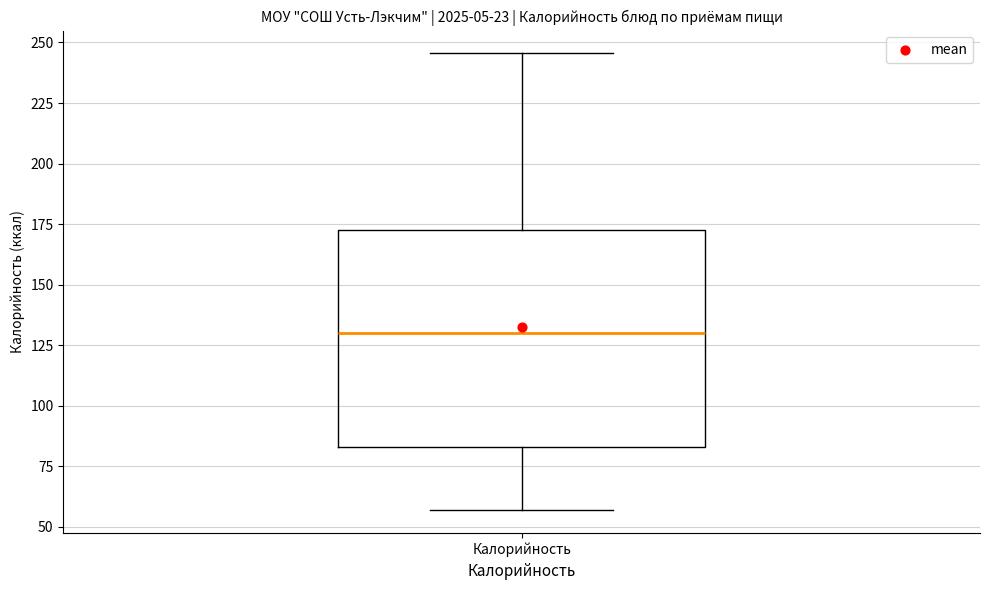

Read this box plot against the y-axis: the position of the median line, the range covered by the box, and the ends of both whiskers. The values are not printed on the chart, so give them approximately, as read against the axis.

median 130, box 85 to 175, whiskers 55 to 245